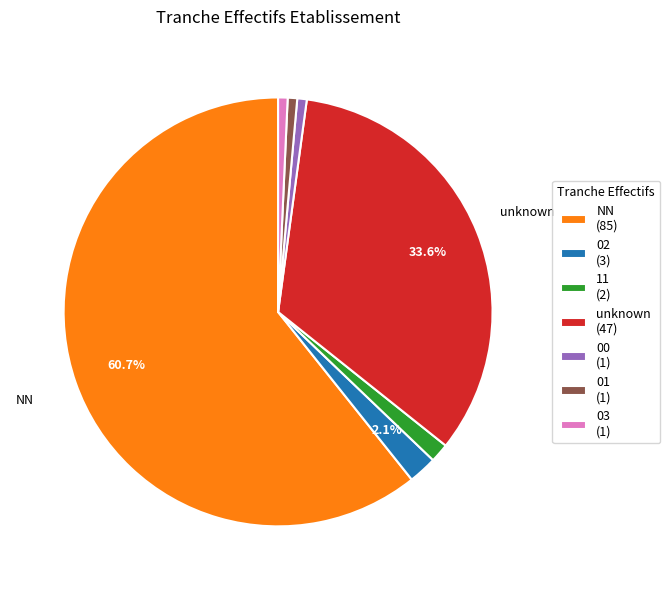

Which has a higher value, 02 (3) or NN (85)?

NN (85)